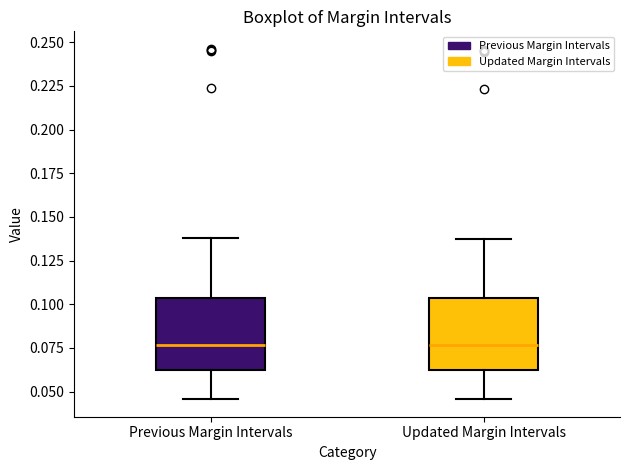

Reading left to right, read every box against the y-axis: the position of its median line, the range the box covers, and the ends of its whiskers. The values are not printed on the chart, so give them approximately, as read against the axis.

Previous Margin Intervals: median 0.075, box 0.065 to 0.105, whiskers 0.045 to 0.140
Updated Margin Intervals: median 0.075, box 0.060 to 0.105, whiskers 0.045 to 0.140